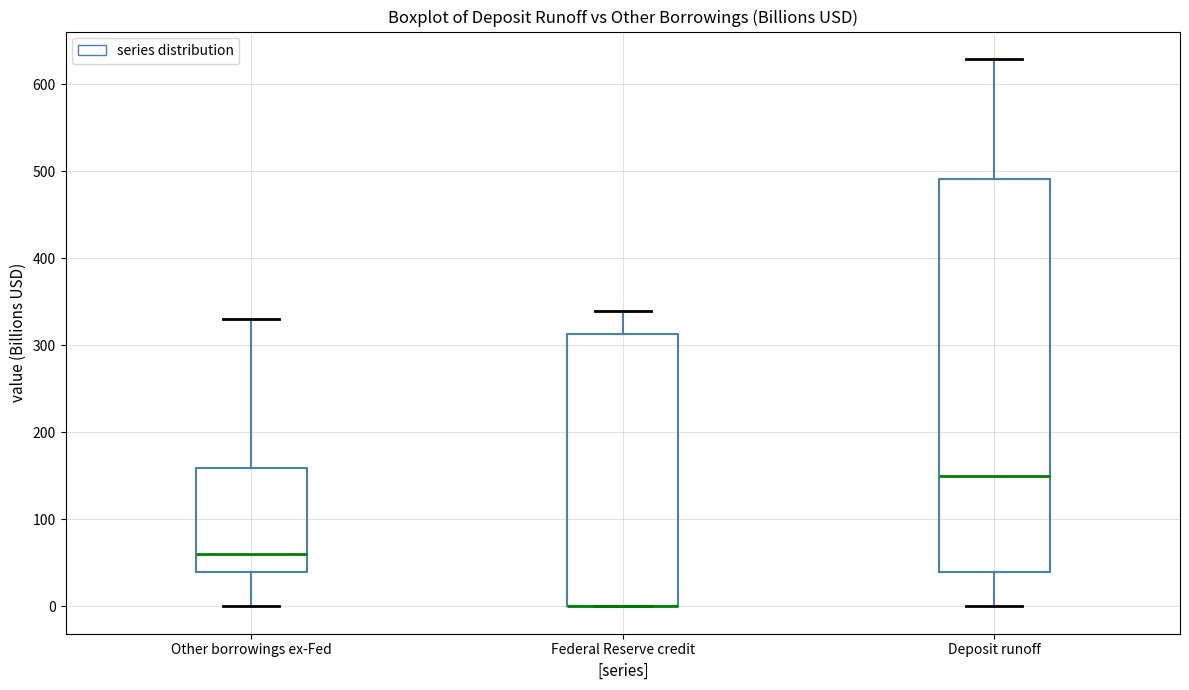

Reading left to right, transcribe this box plot: for each box, give where its median line is, the range the box spans, and where its two whiskers end, as read against the y-axis. The values are not printed on the chart, so give them approximately, as read against the axis.

Other borrowings ex-Fed: median 60, box 40 to 160, whiskers 0 to 330
Federal Reserve credit: median 0 (drawn on the box's lower edge), box 0 to 310, whiskers 0 to 340
Deposit runoff: median 150, box 40 to 490, whiskers 0 to 630